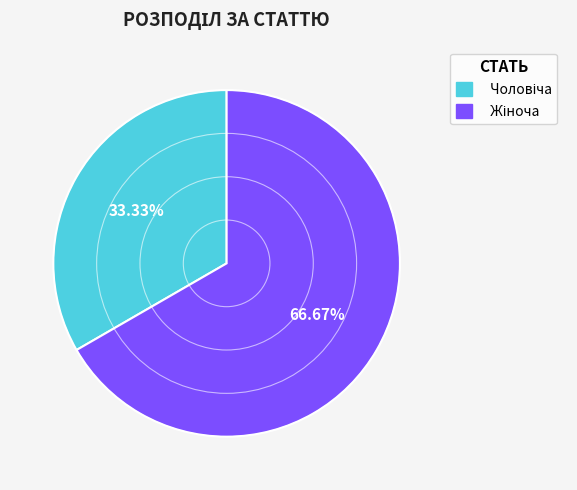

Does any single category account for the majority?

Yes